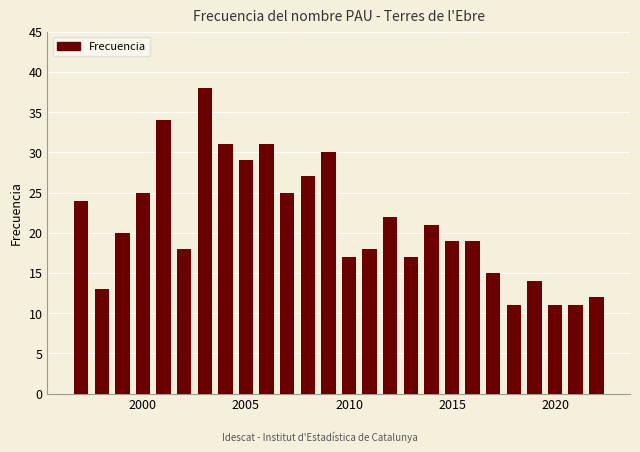

What is the sum of all values?

552